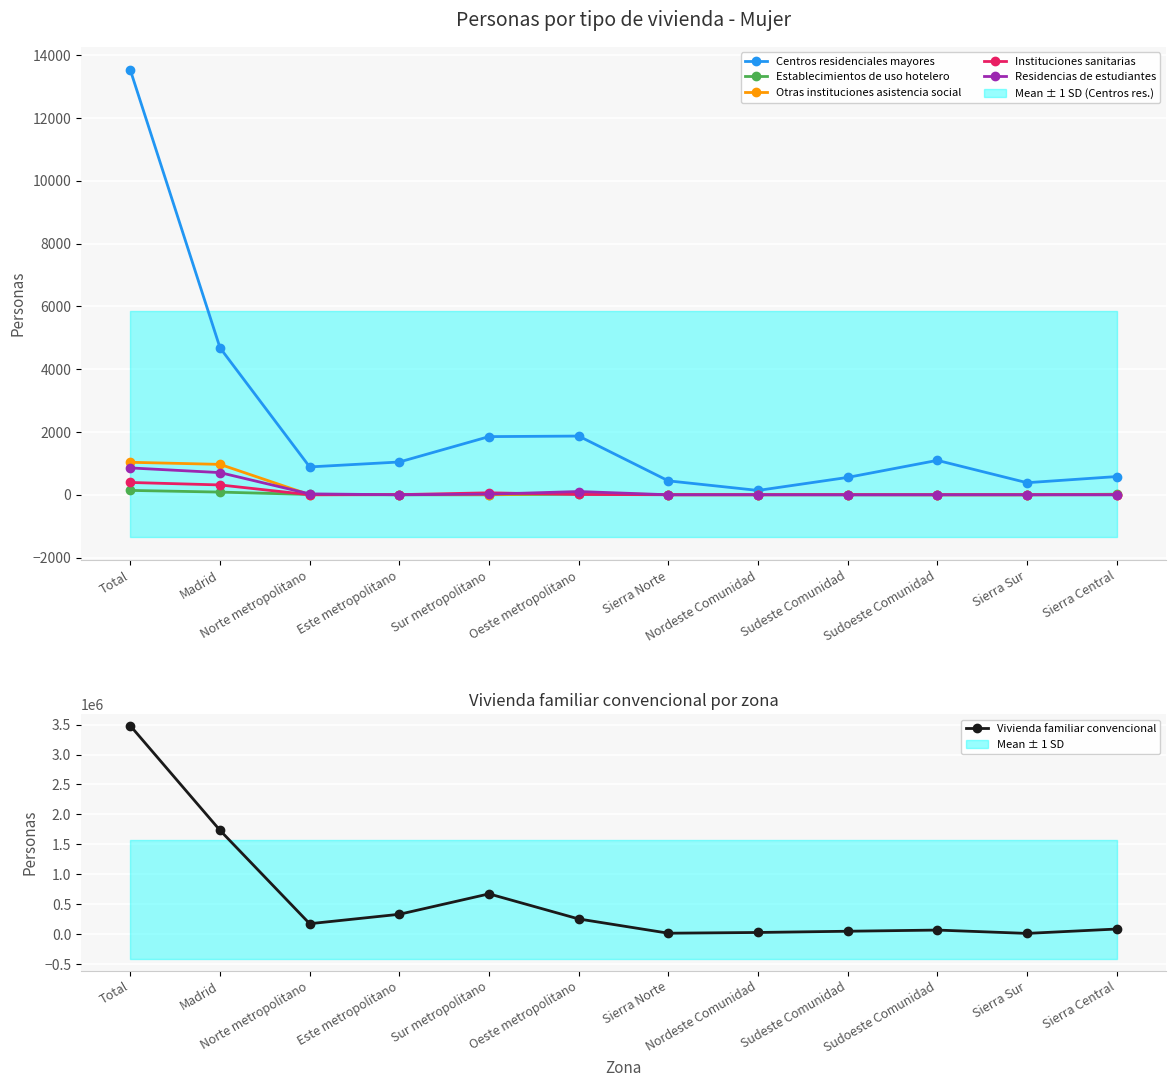

What are all the series names shown in the legend?

Centros residenciales mayores, Establecimientos de uso hotelero, Otras instituciones asistencia social, Instituciones sanitarias, Residencias de estudiantes, Vivienda familiar convencional